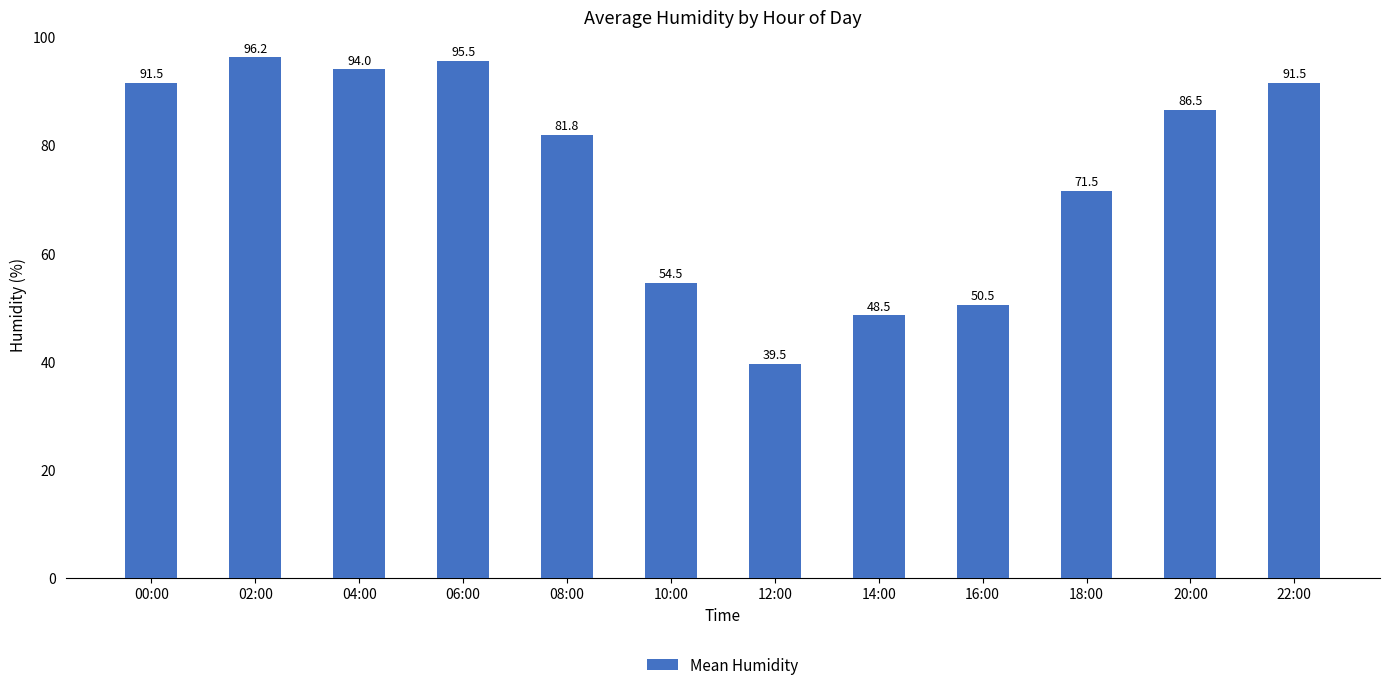

What is the greatest value displayed?

96.2